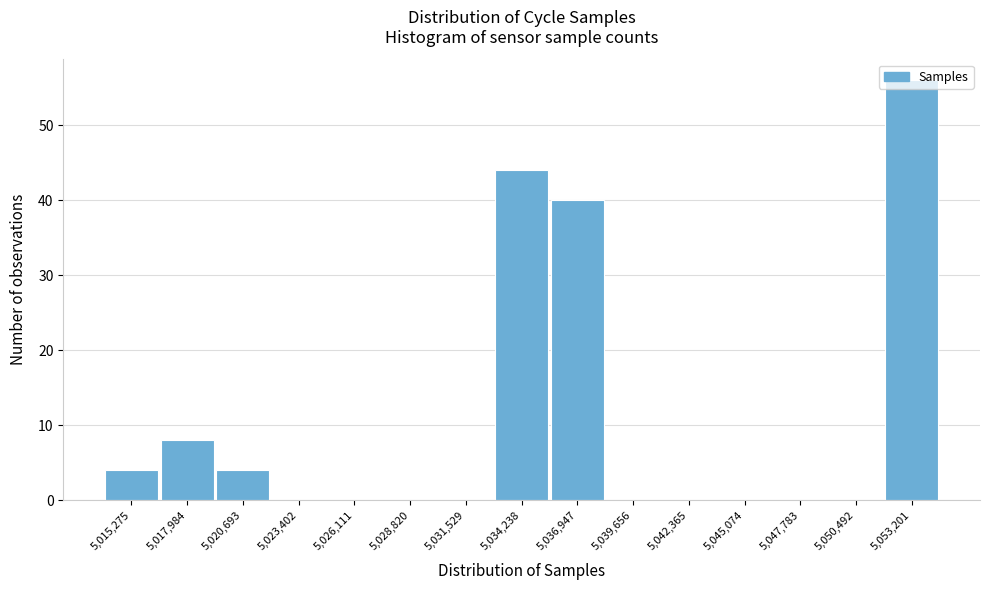

What is the height of the bar covering 5052000 to 5054500 on the x-axis? Neither the bar edges nor the heights are printed on the chart, so give them approximately, as read against the axes.

56